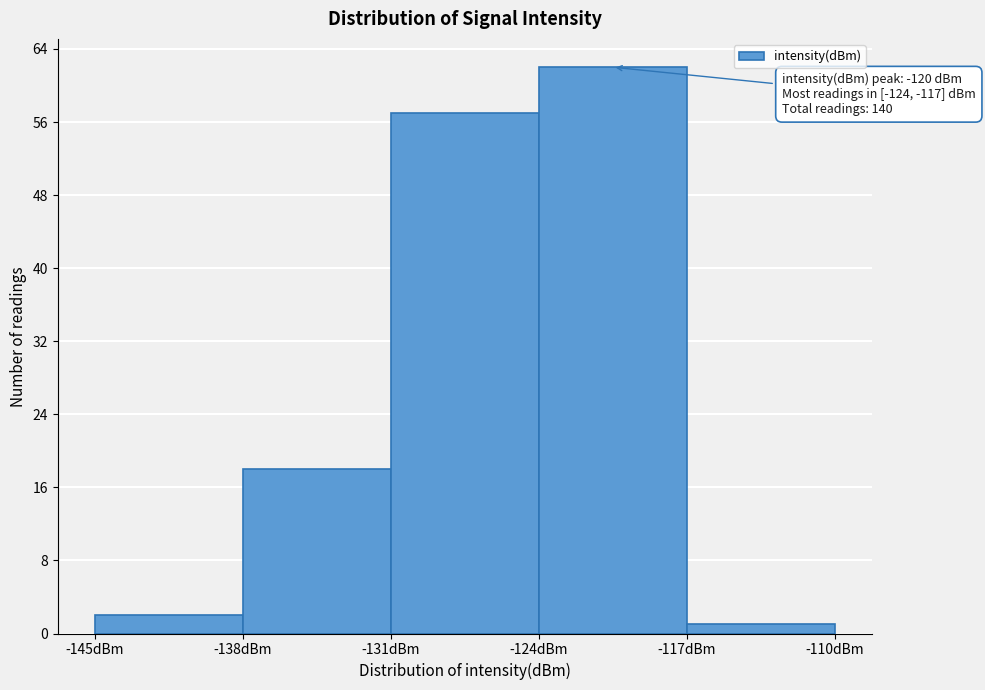

Over which range of the x-axis is the bar tallest?

-124 to -117